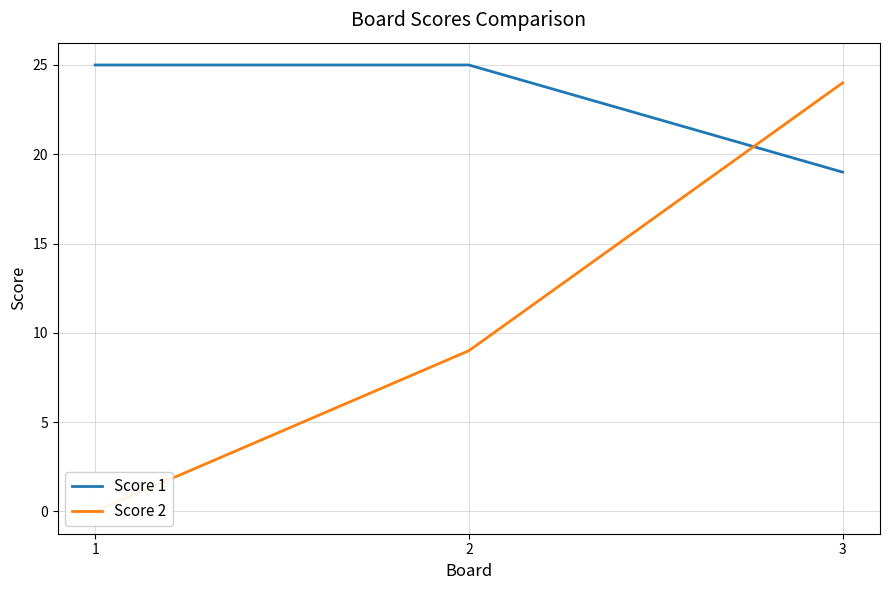

What is the sum of all Score 1 values?

69